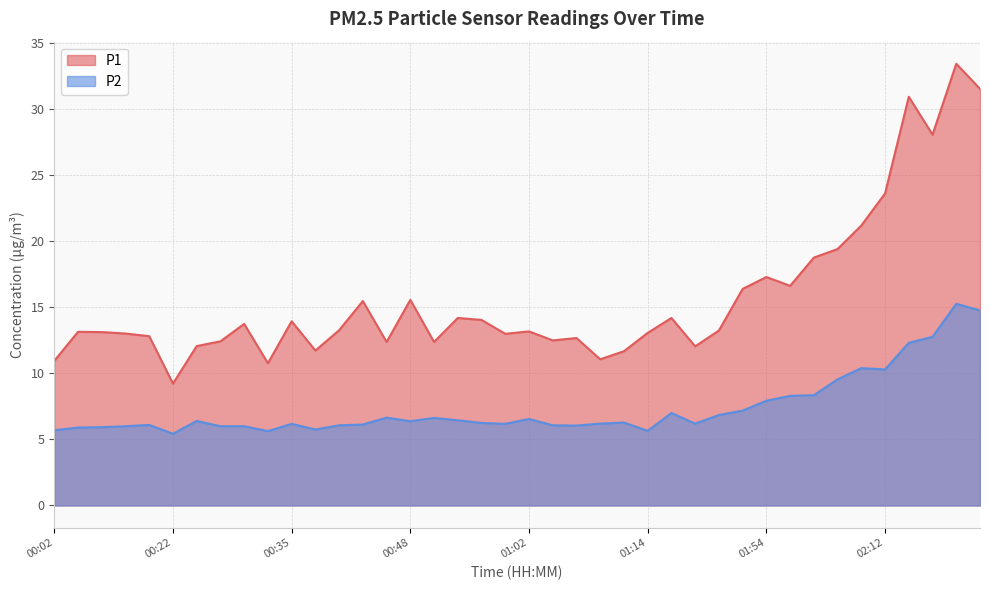

Count the number of categories in the chart.

40